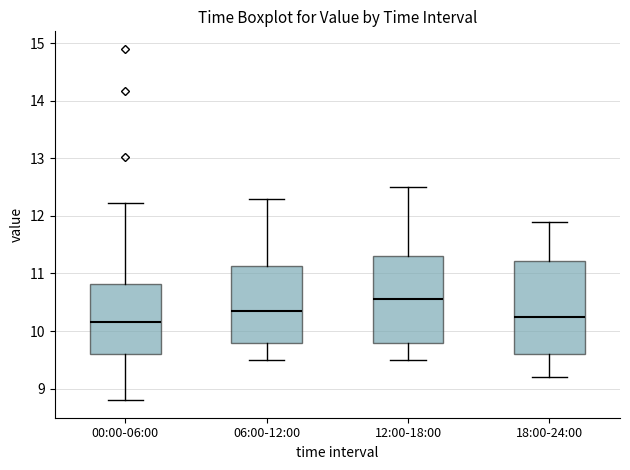

Where is the lower edge of the box for 12:00-18:00 on the y-axis? The values are not printed on the chart, so give them approximately, as read against the axis.

9.8